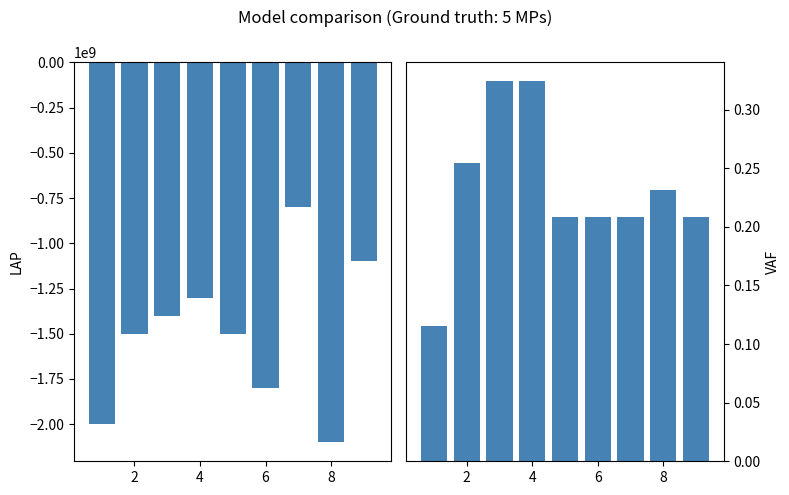

What is the total value across all series at 8?

-1499999999.8